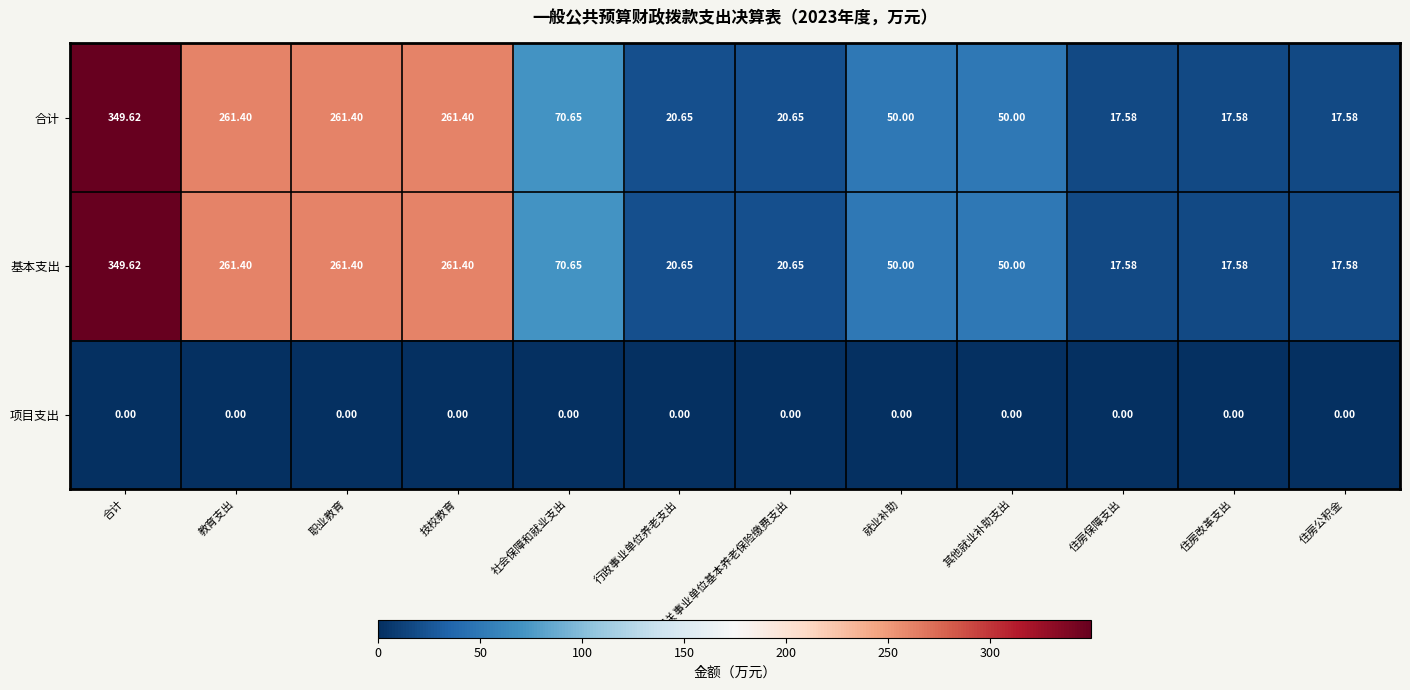

At which label does 合计 first exceed 50?

合计